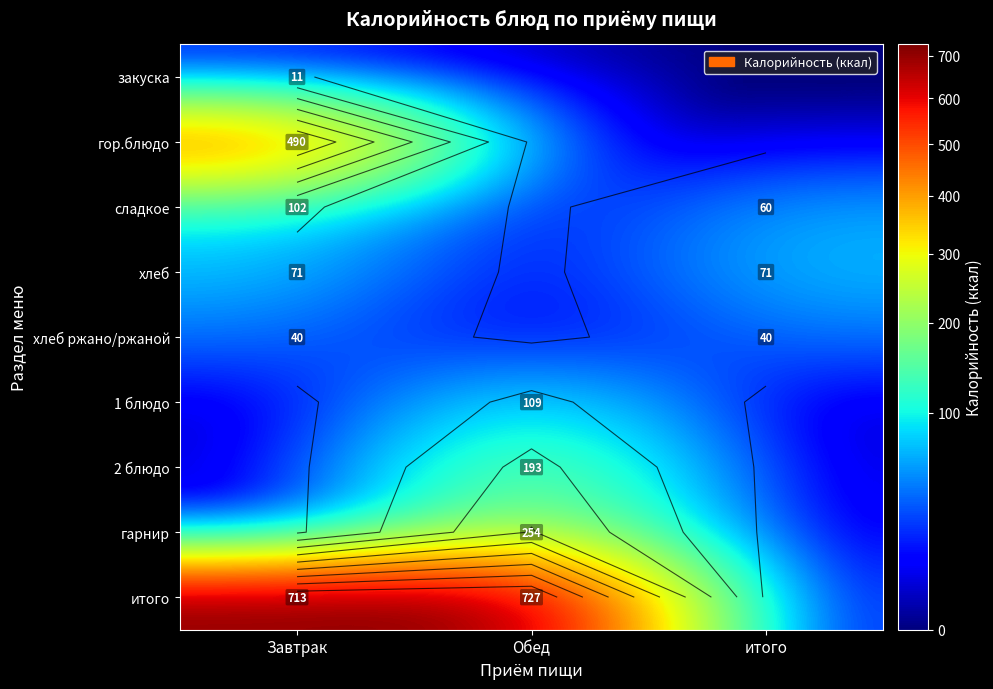

At how many categories does at least one series exceed 717?

1